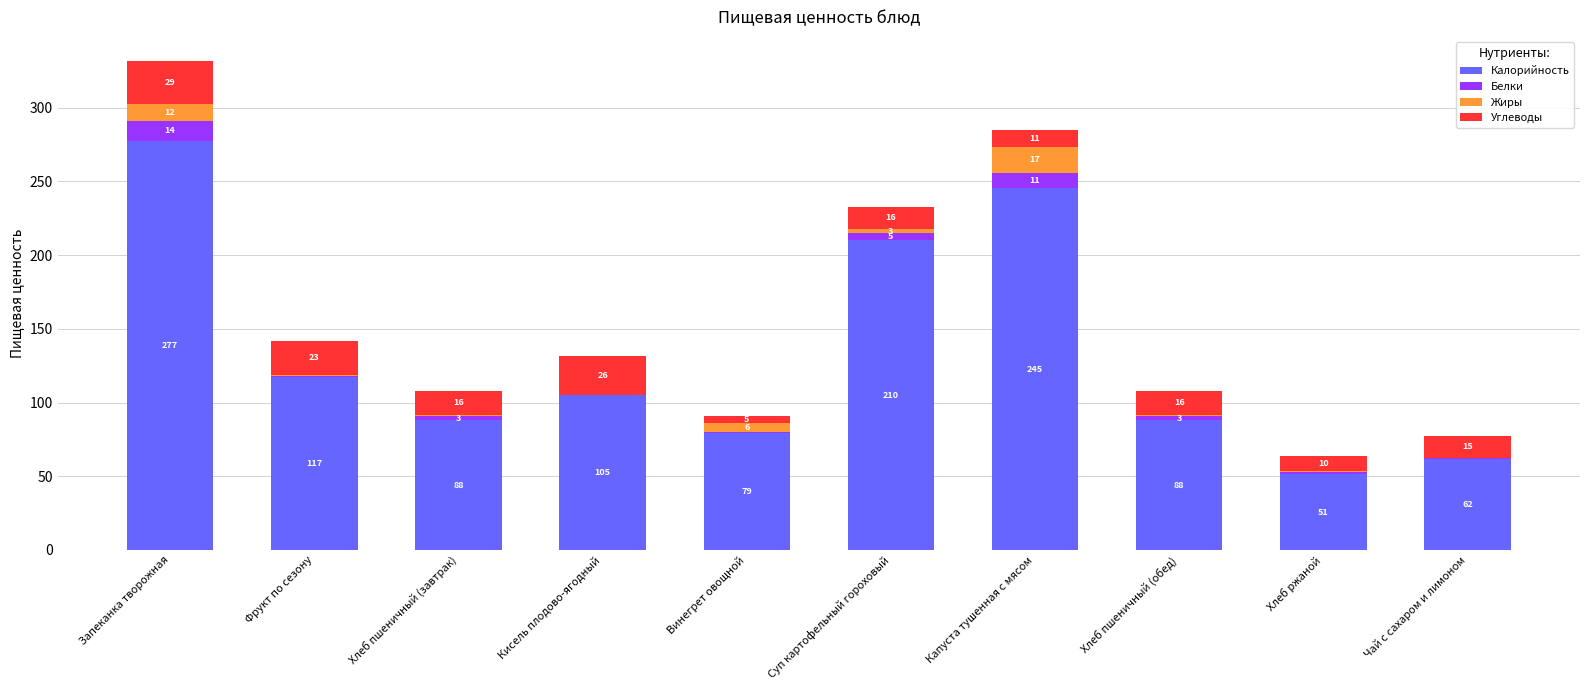

What are all the series names shown in the legend?

Калорийность, Белки, Жиры, Углеводы